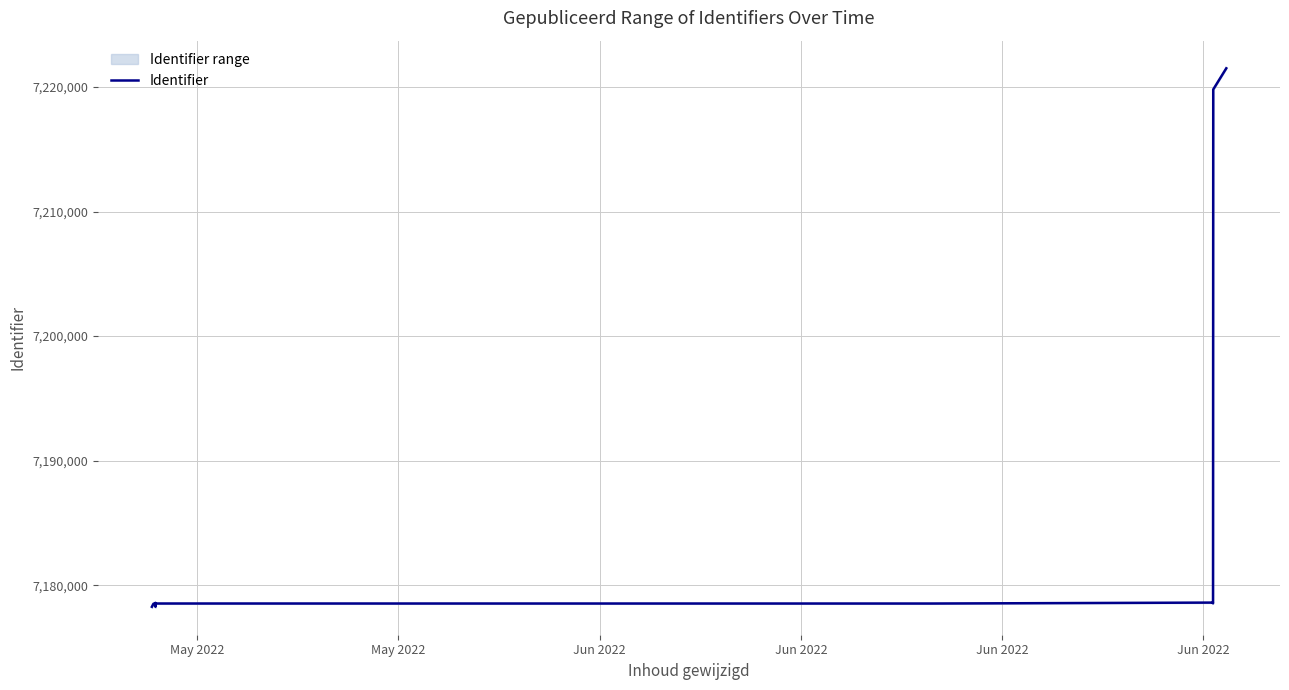

What value does the data have at Jun 2022?

7178540